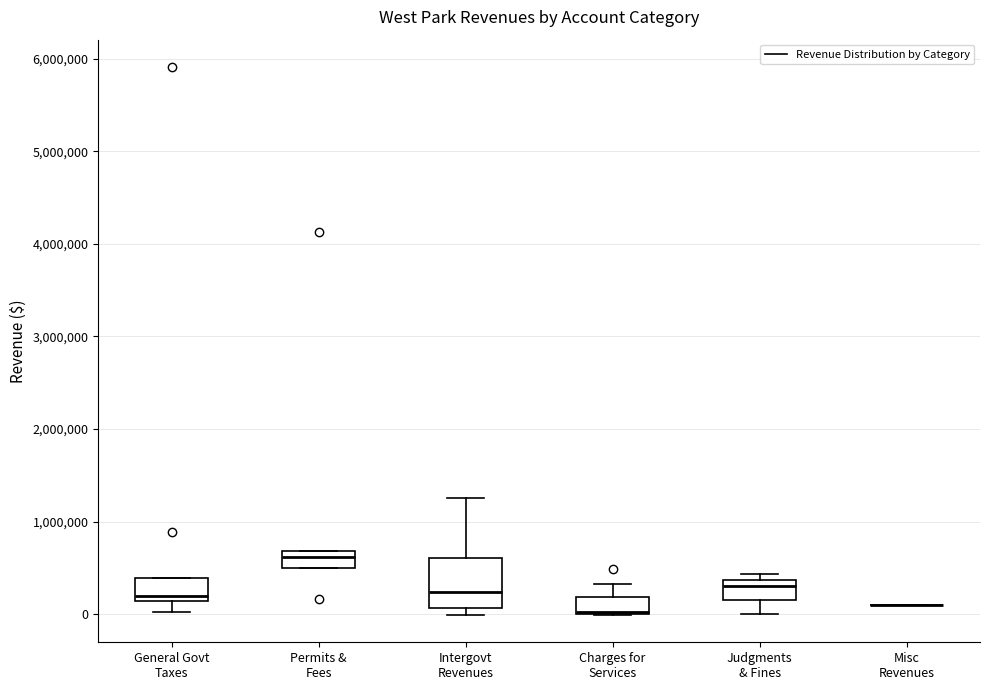

Reading left to right, read every box against the y-axis: the position of its median line, the range the box covers, and the ends of its whiskers. The values are not printed on the chart, so give them approximately, as read against the axis.

General Govt Taxes: median 200000, box 100000 to 400000, whiskers 0 to 400000
Permits & Fees: median 600000, box 500000 to 700000, whiskers 500000 to 700000
Intergovt Revenues: median 200000, box 100000 to 600000, whiskers 0 to 1300000
Charges for Services: median 0, box 0 to 200000, whiskers 0 to 300000
Judgments & Fines: median 300000, box 200000 to 400000, whiskers 0 to 400000 (just above the box's upper edge)
Misc Revenues: box collapsed to a line at 100000, whiskers 100000 to 100000